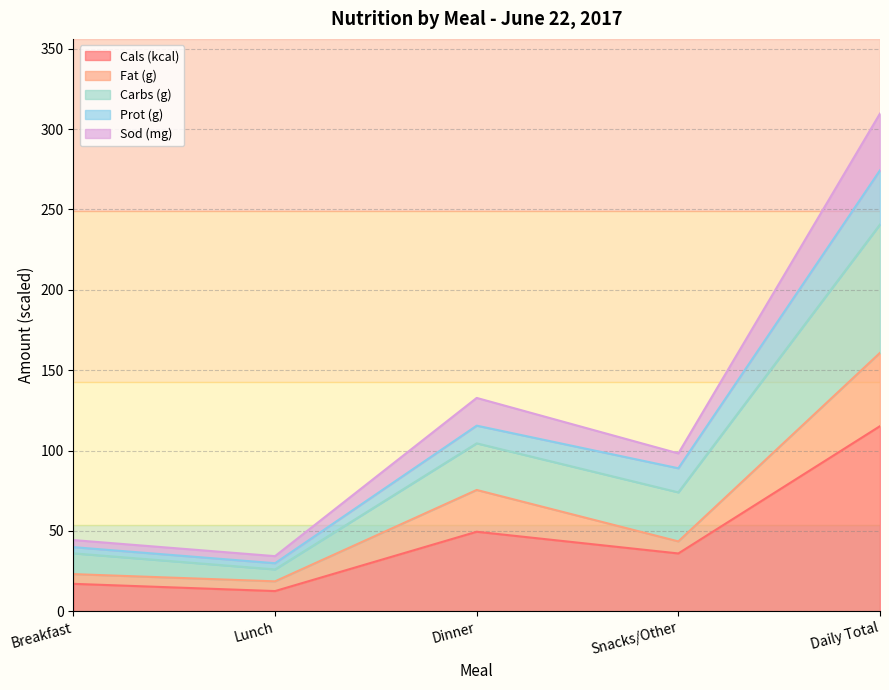

Which label corresponds to the smallest value in the chart?

Lunch